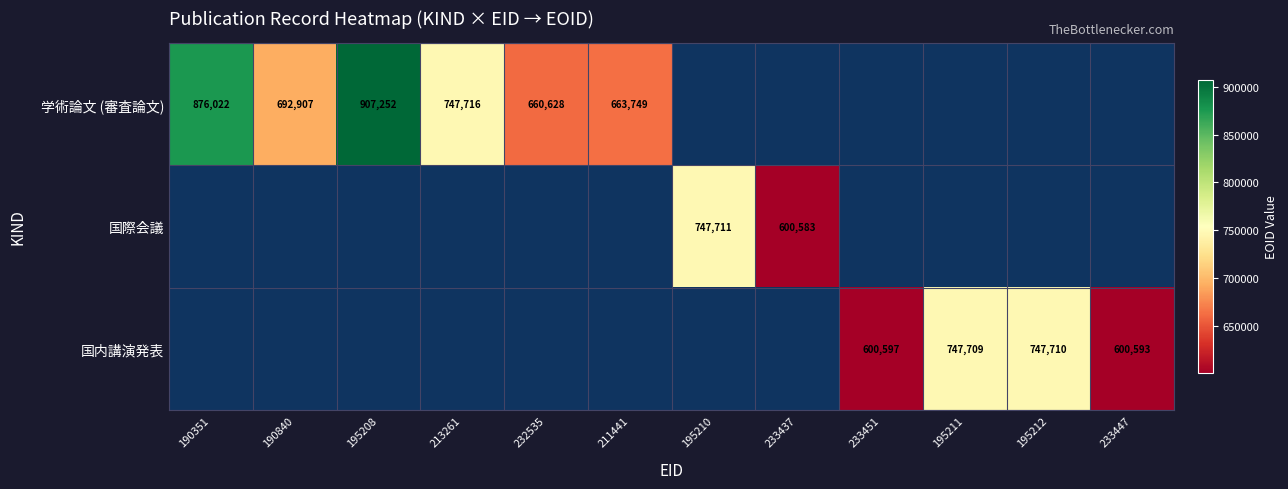

Is it true that 学術論文 (審査論文) equals 1177050.5 at 190351?

False